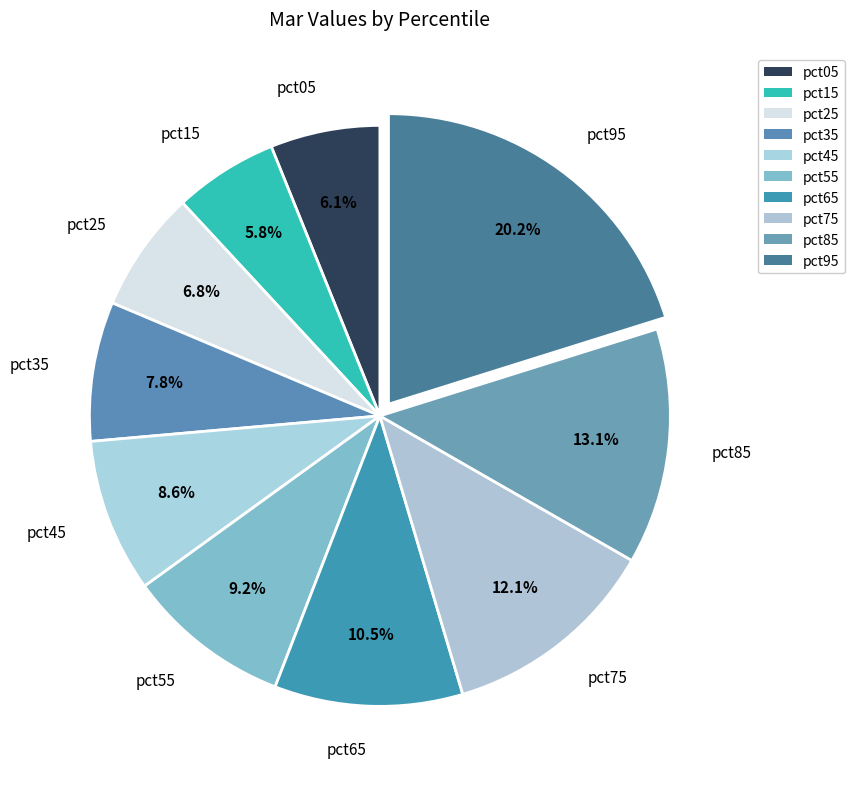

What percentage is the pct85 slice, to the nearest percent?

13%